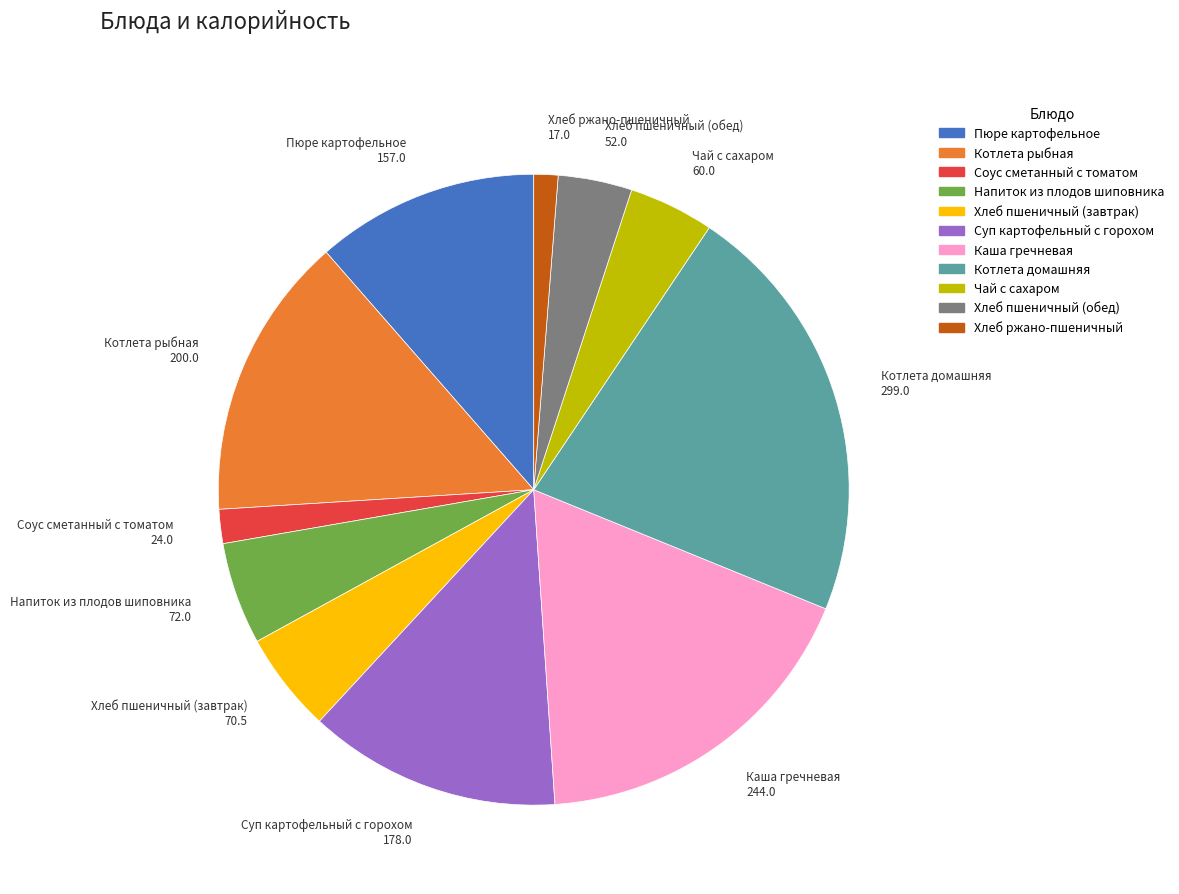

What is the ratio of the value at Хлеб пшеничный (обед) to the value at Соус сметанный с томатом?

2.2